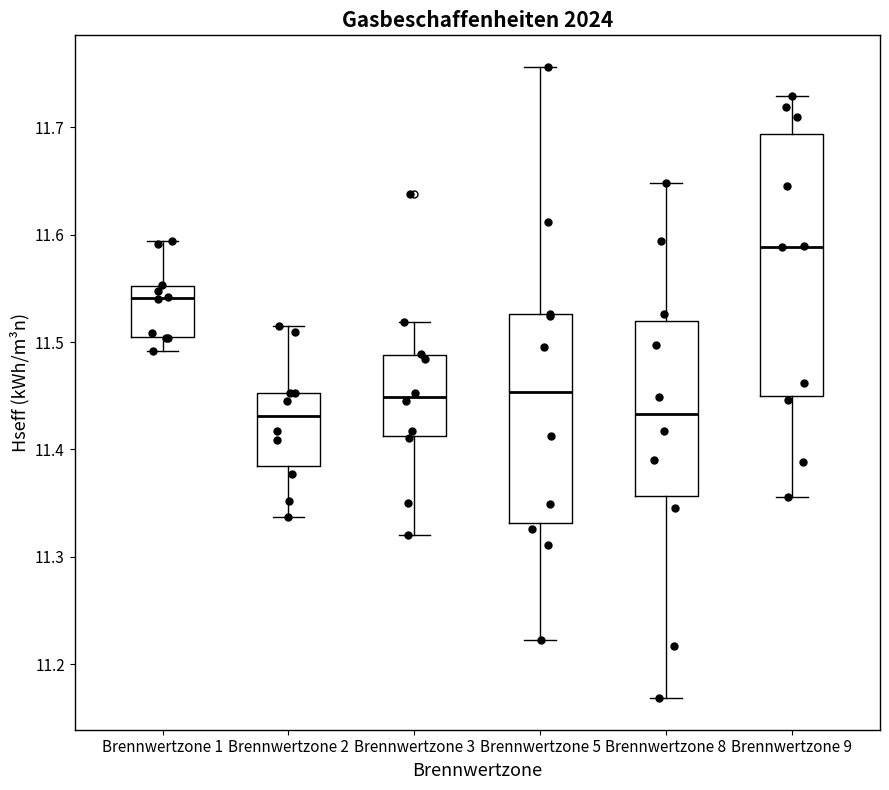

Reading left to right, read every box against the y-axis: the position of its median line, the range the box covers, and the ends of its whiskers. The values are not printed on the chart, so give them approximately, as read against the axis.

Brennwertzone 1: median 11.54, box 11.50 to 11.55, whiskers 11.49 to 11.59
Brennwertzone 2: median 11.43, box 11.39 to 11.45, whiskers 11.34 to 11.52
Brennwertzone 3: median 11.45, box 11.41 to 11.49, whiskers 11.32 to 11.52
Brennwertzone 5: median 11.45, box 11.33 to 11.53, whiskers 11.22 to 11.76
Brennwertzone 8: median 11.43, box 11.36 to 11.52, whiskers 11.17 to 11.65
Brennwertzone 9: median 11.59, box 11.45 to 11.69, whiskers 11.36 to 11.73